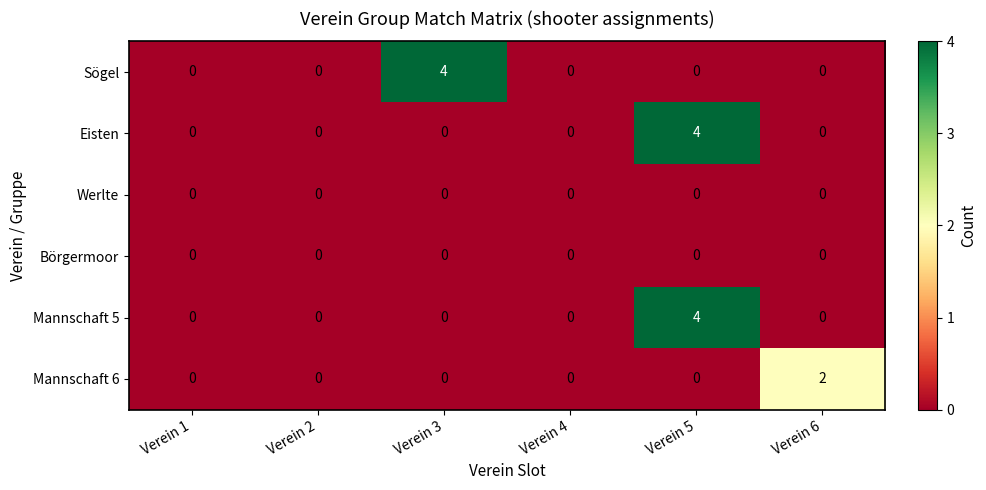

How many Sögel values are between 0 and 1?

5